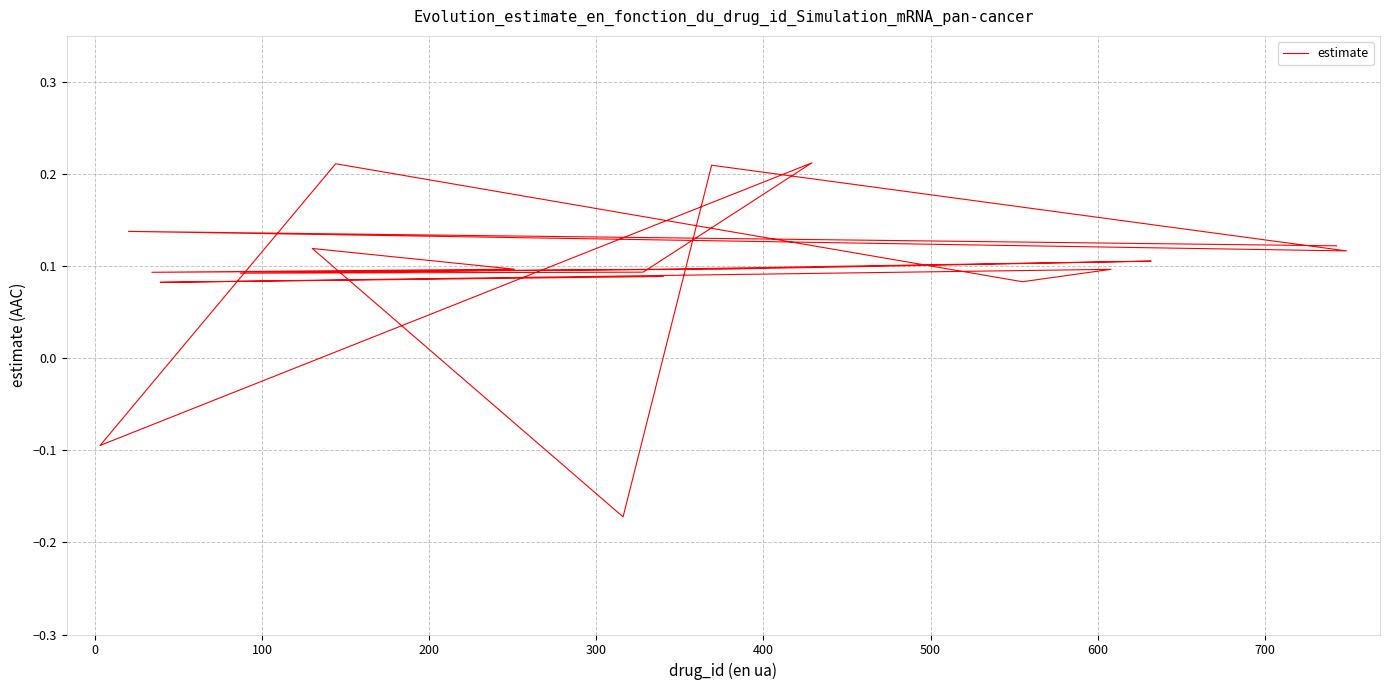

How many negative values are there?

2